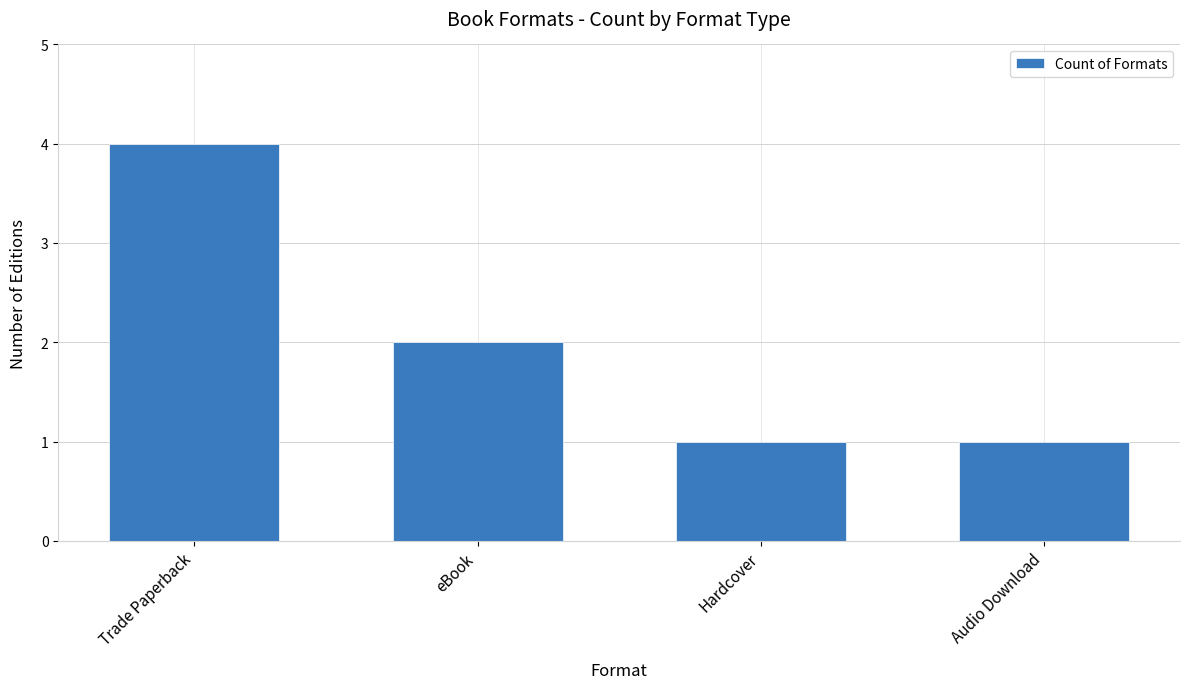

What is the sum of the values at eBook and Audio Download?

3